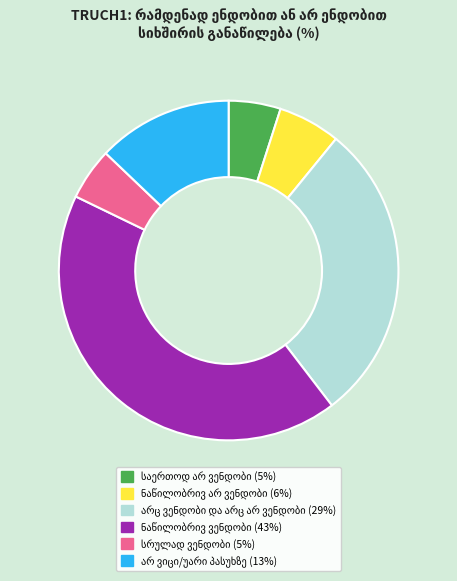

Is there any slice that represents more than half of the pie?

No